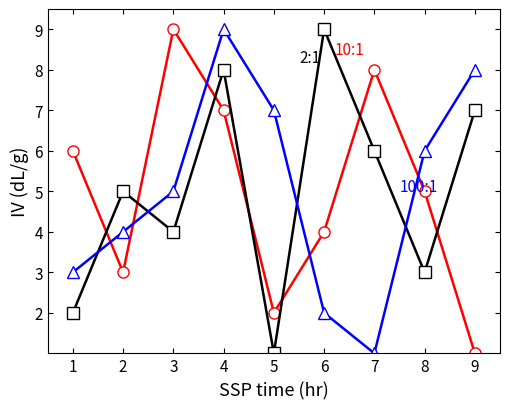

How many data points does each series have?

9